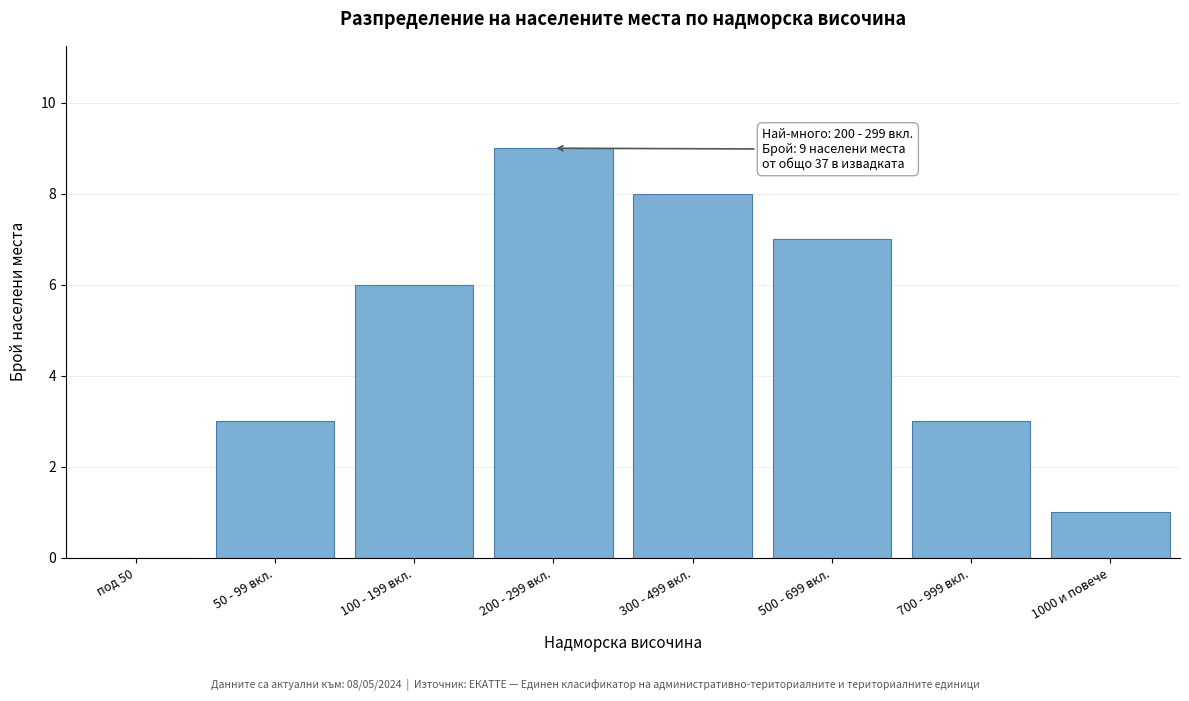

Reading right to left, transcribe all the data shown in this chart.

1000 и повече=1	700 - 999 вкл.=3	500 - 699 вкл.=7	300 - 499 вкл.=8	200 - 299 вкл.=9	100 - 199 вкл.=6	50 - 99 вкл.=3	под 50=0